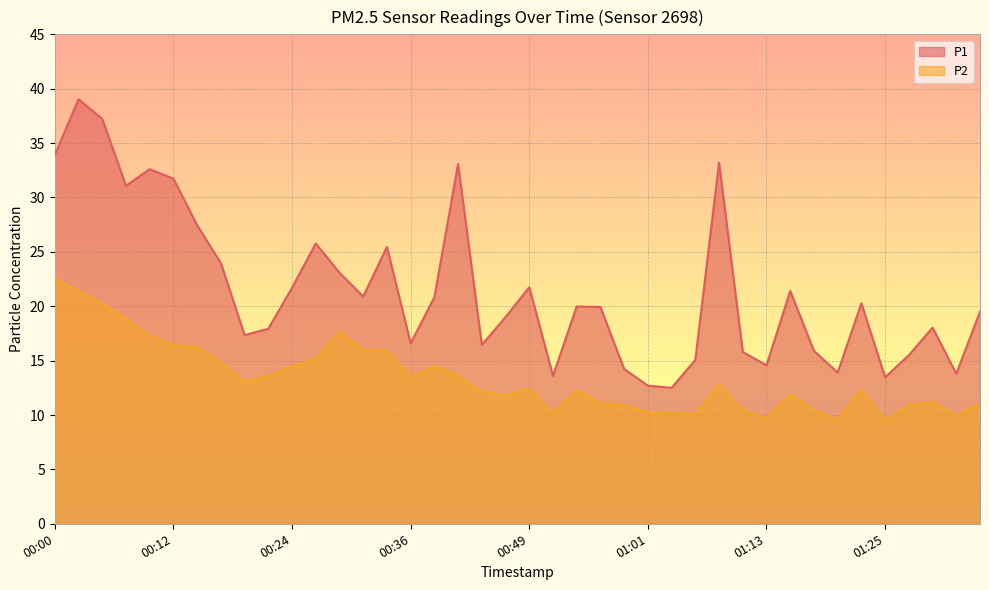

What is the difference between the maximum and minimum values in the P1 series?

26.5